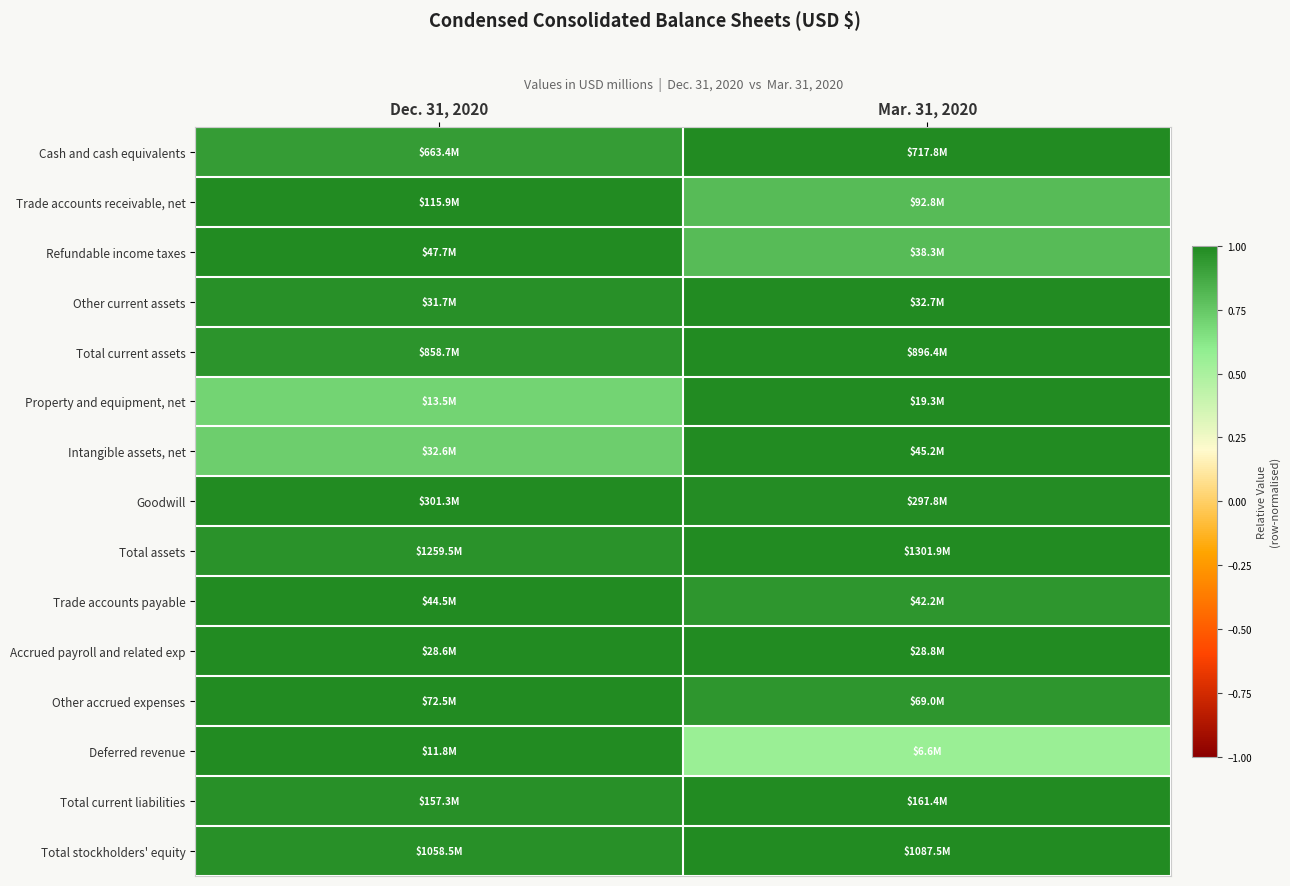

Rank the series by their maximum value, from lowest to highest.

Cash and cash equivalents, Trade accounts receivable, net, Refundable income taxes, Other current assets, Total current assets, Property and equipment, net, Intangible assets, net, Goodwill, Total assets, Trade accounts payable, Accrued payroll and related exp, Other accrued expenses, Deferred revenue, Total current liabilities, Total stockholders' equity